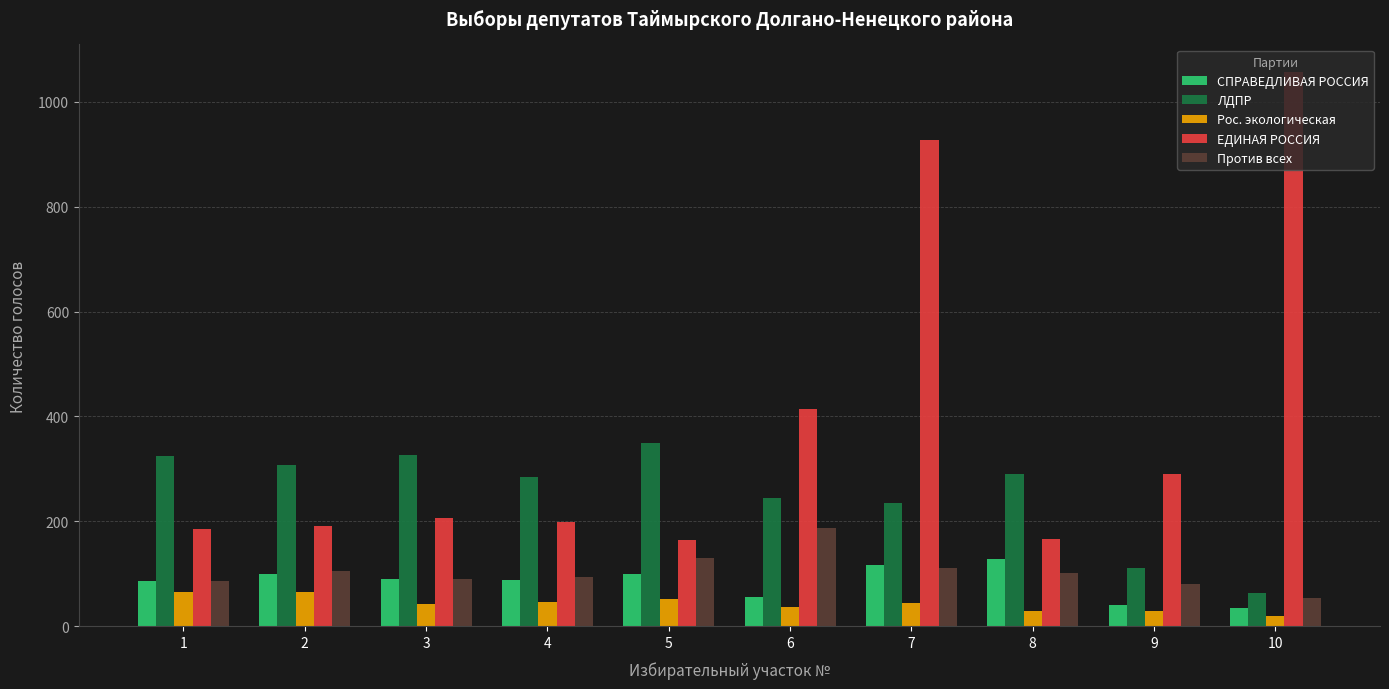

List the series in order of their peak value, lowest first.

Рос. экологическая, СПРАВЕДЛИВАЯ РОССИЯ, Против всех, ЛДПР, ЕДИНАЯ РОССИЯ